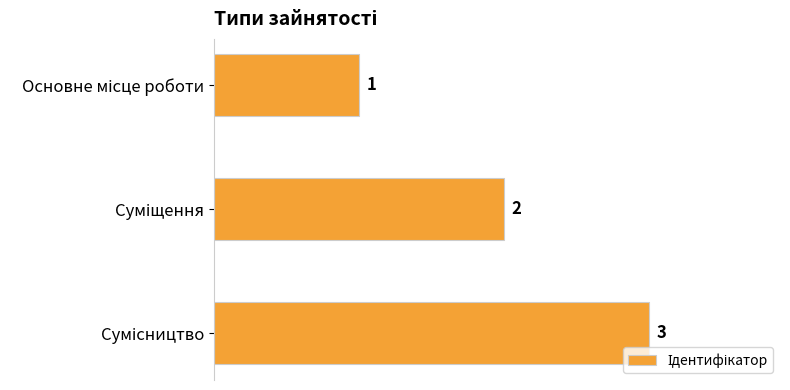

What is the value of the 3rd bar from the top?

3